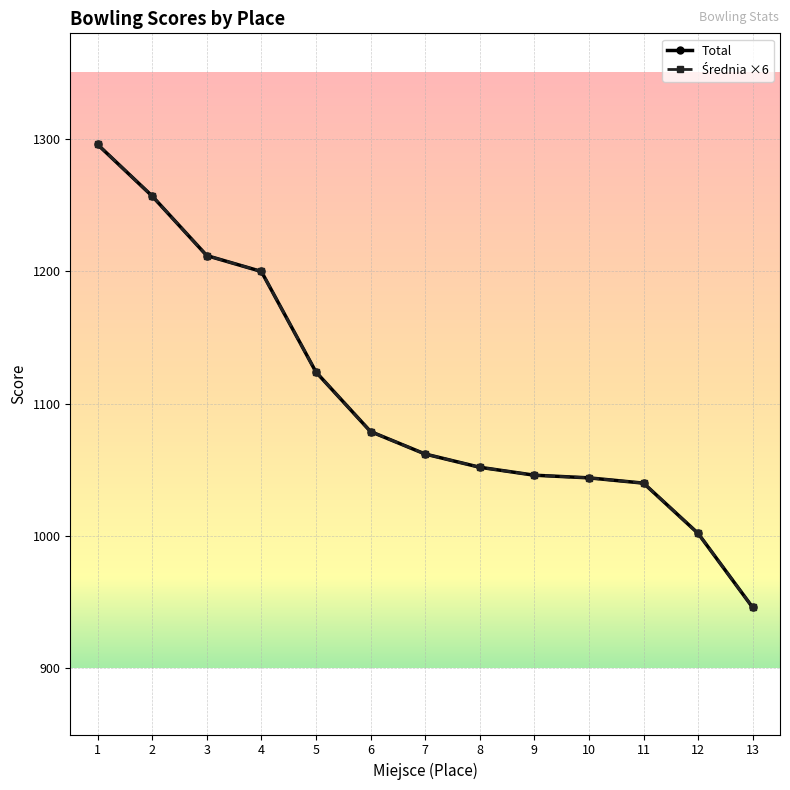

What is the maximum value shown in the chart?

1296.0